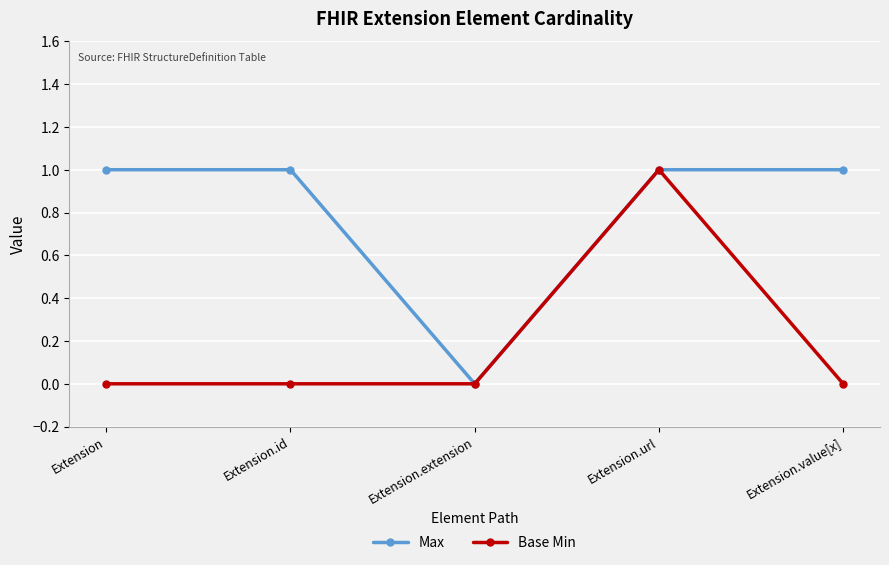

In Max, how many points are lower than both neighbors (excluding endpoints)?

1